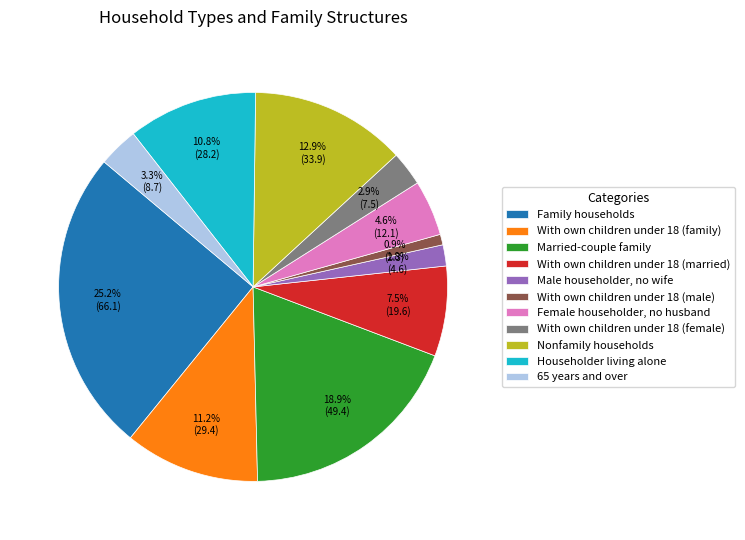

To the nearest percent, what is the average slice percentage?

9%